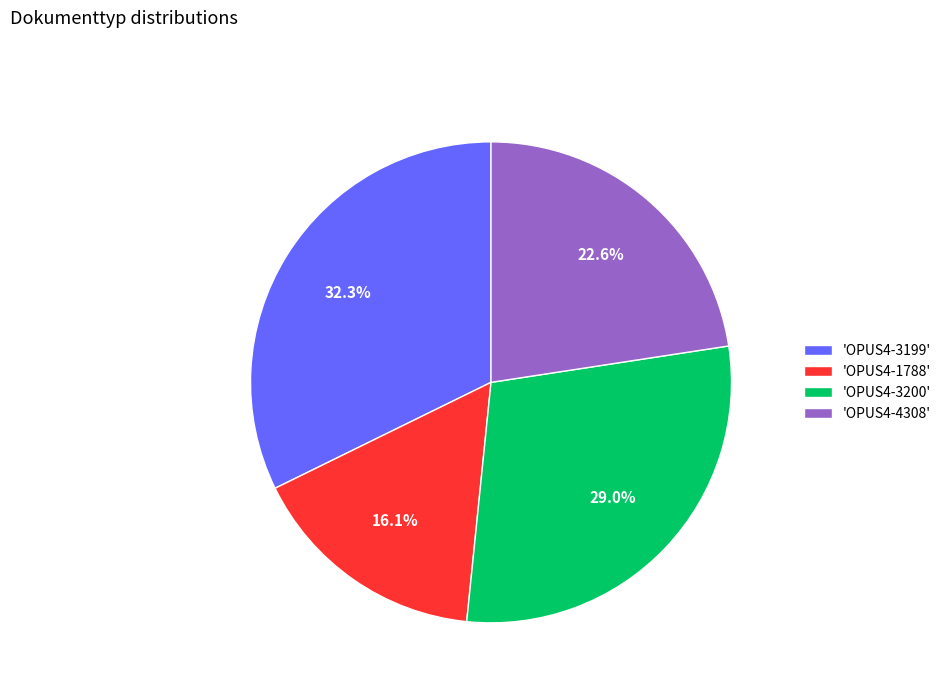

To the nearest percent, what is the average slice percentage?

25%